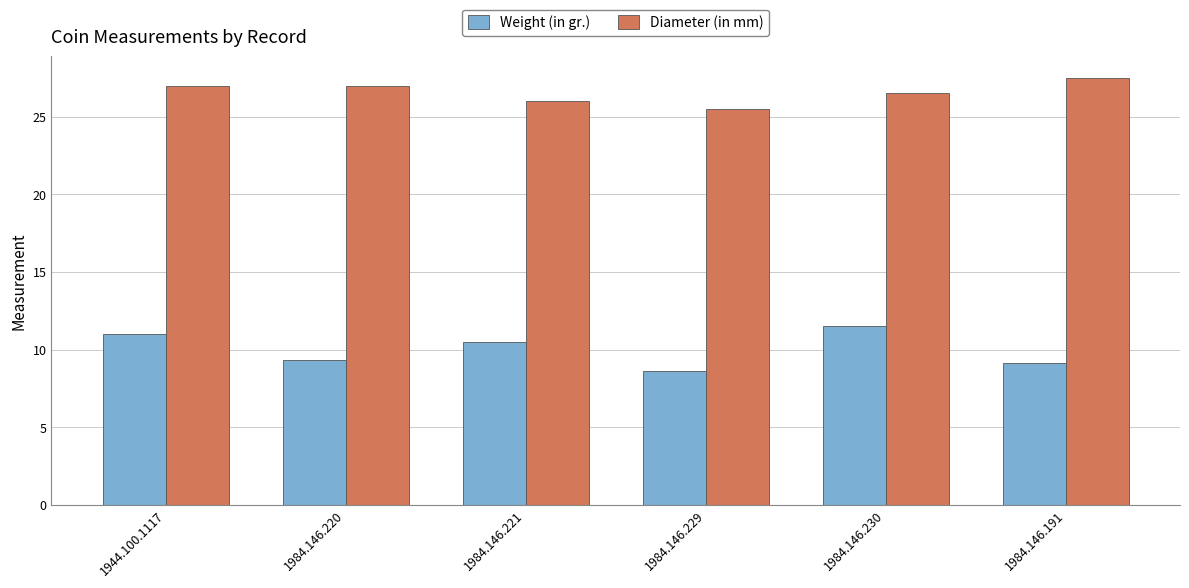

At 1984.146.229, list the series in order from smallest to largest.

Weight (in gr.), Diameter (in mm)